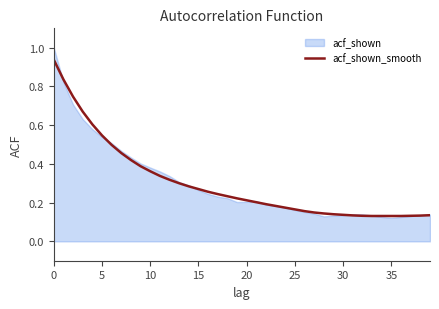

How many lines are shown in the chart?

1